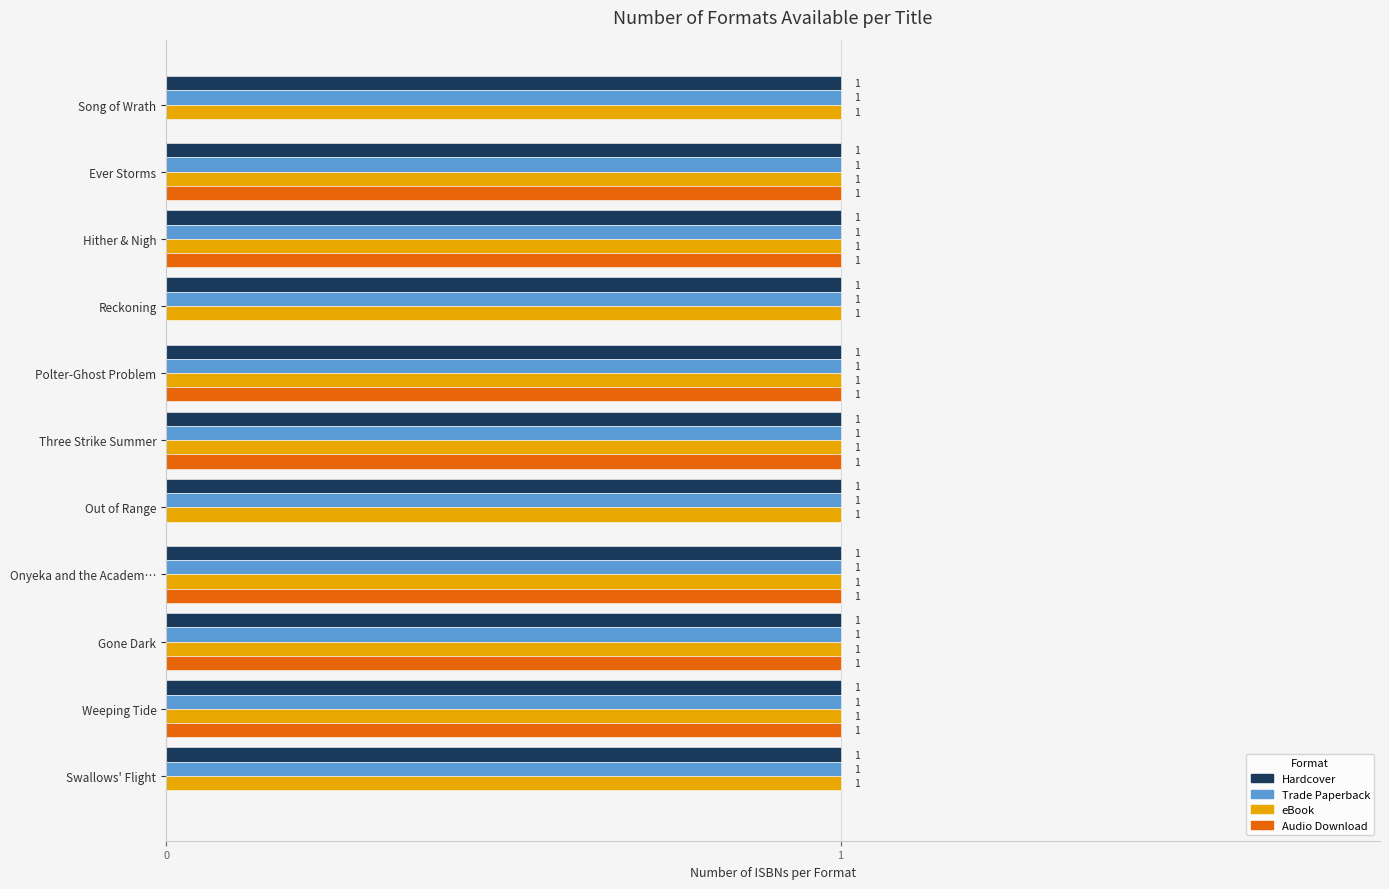

Is it true that Hardcover equals 0 at Three Strike Summer?

False